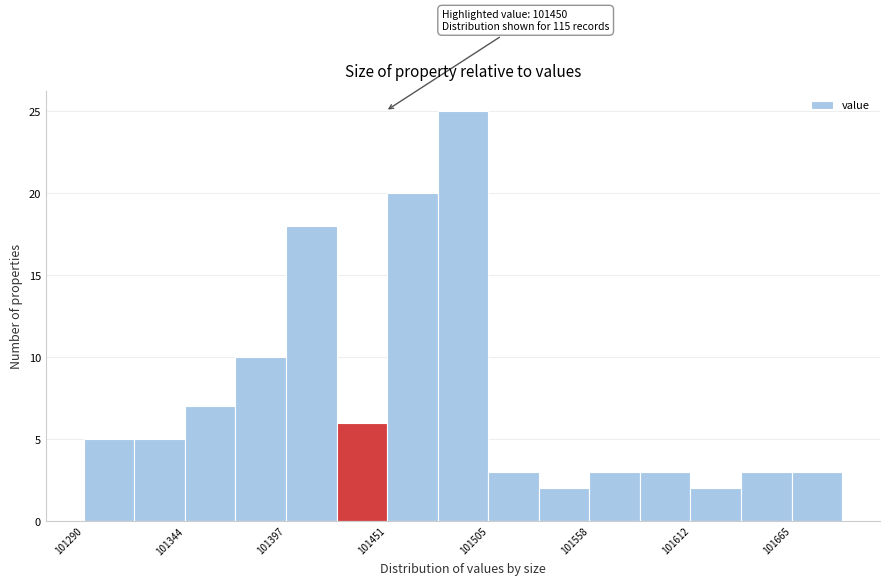

Around what value on the x-axis is the tallest bar? Give the approximate position of its centre, as read against the axis.

101490